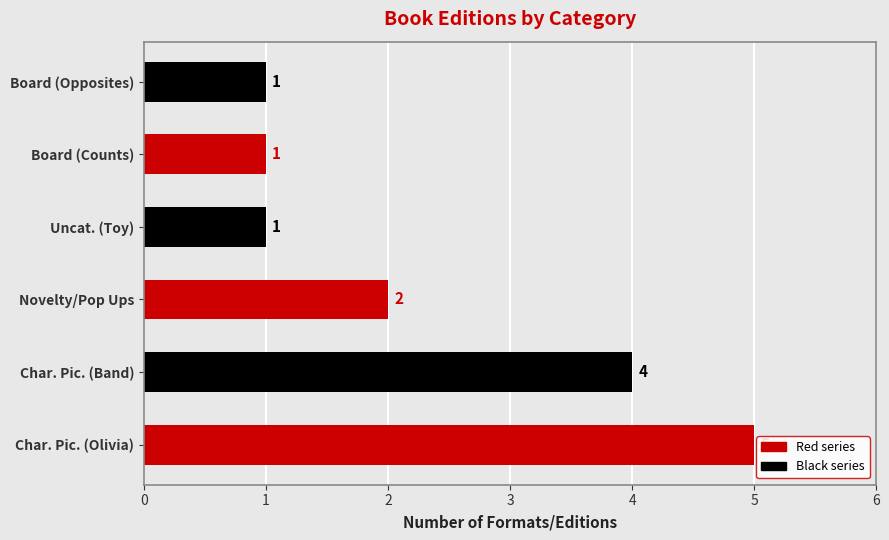

Reading top to bottom, transcribe all the data shown in this chart.

Board (Opposites)=1	Board (Counts)=1	Uncat. (Toy)=1	Novelty/Pop Ups=2	Char. Pic. (Band)=4	Char. Pic. (Olivia)=5